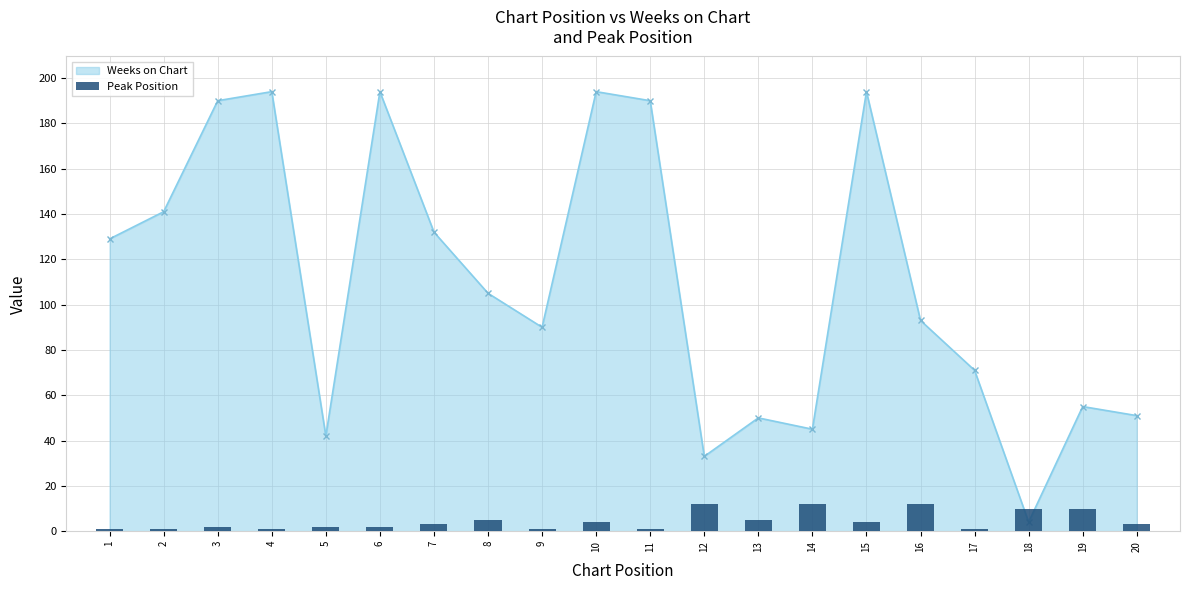

Between 5 and 6, which is larger?

5